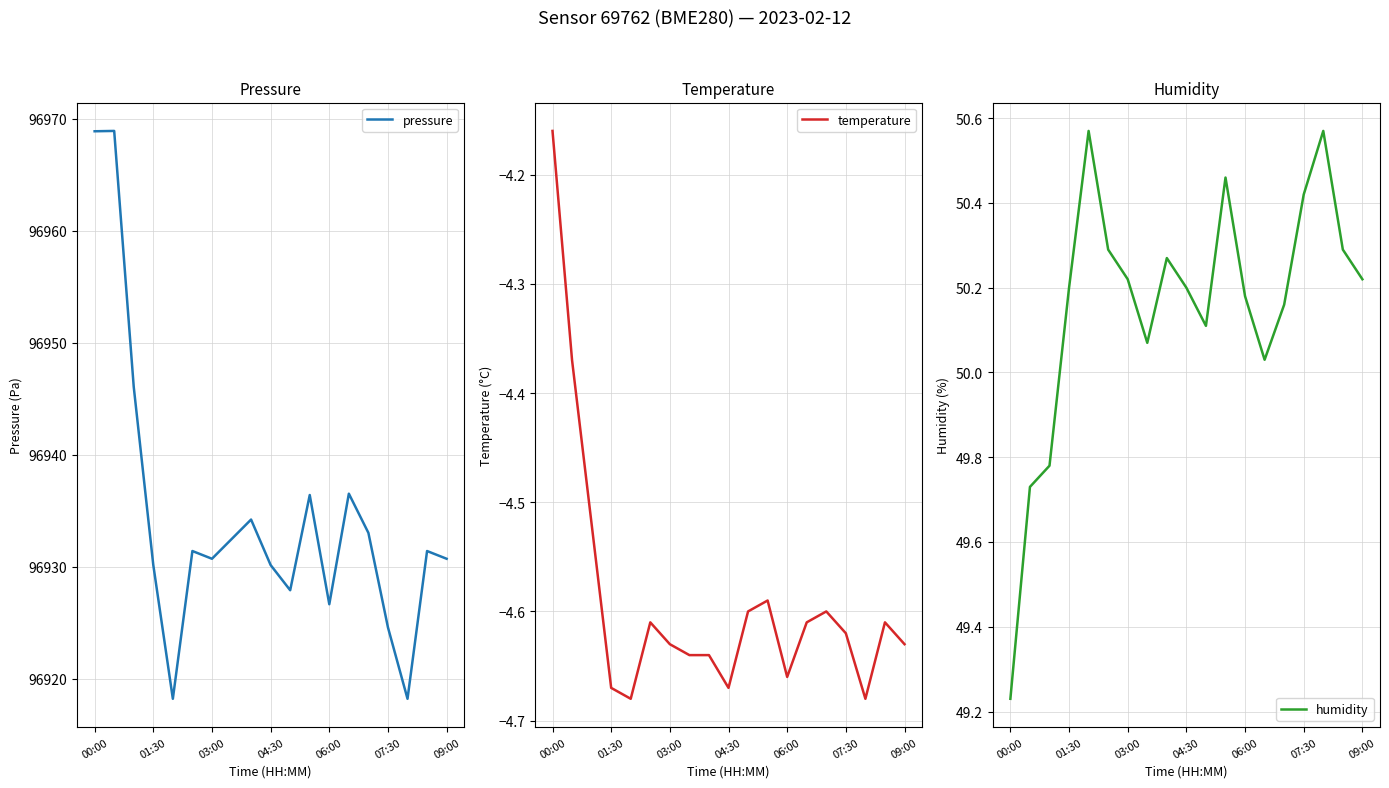

How many lines are shown in the chart?

3